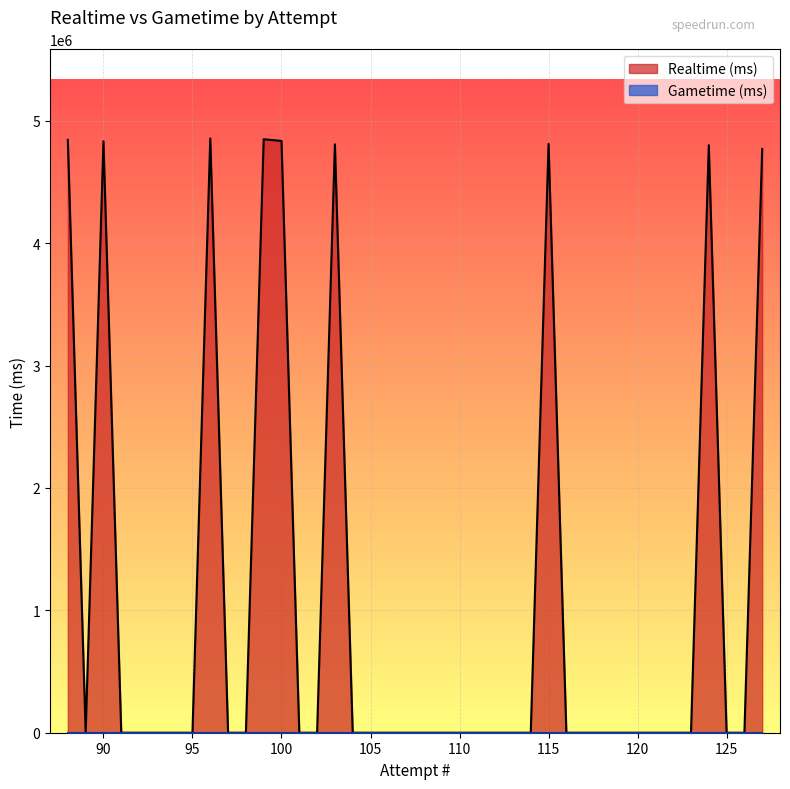

How many points are lower than both their immediate neighbors (excluding endpoints)?

1